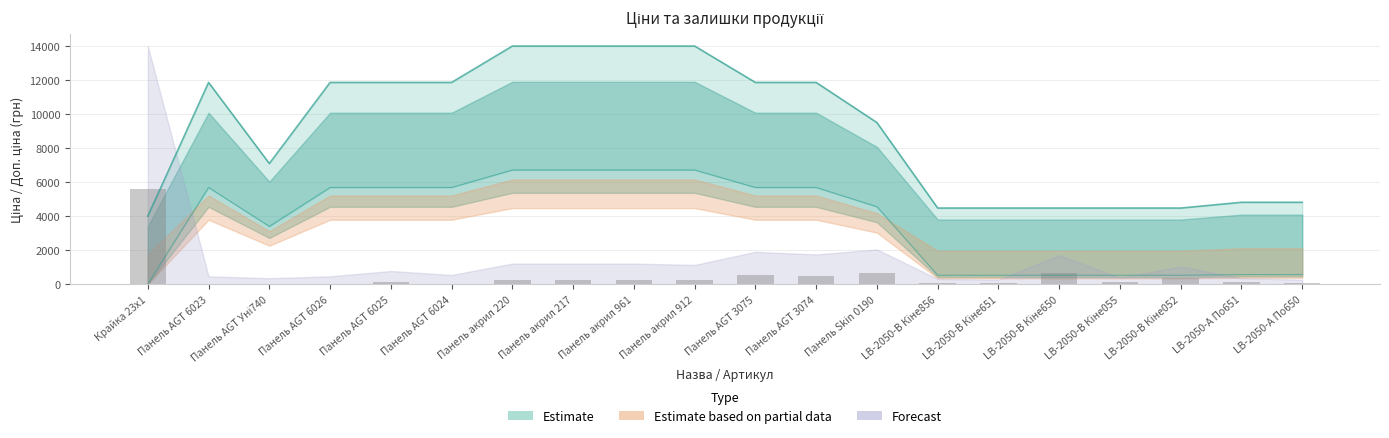

What value does the data have at Крайка 23x1?

5594.1